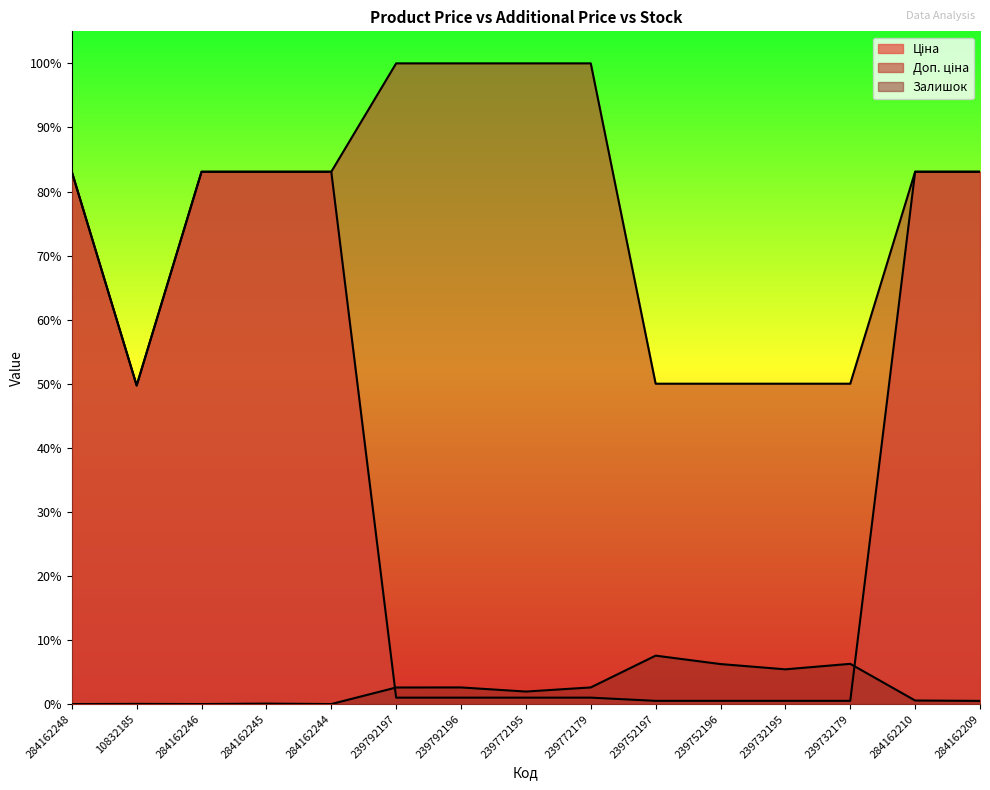

True or false: Доп. ціна and Залишок intersect in this chart.

False